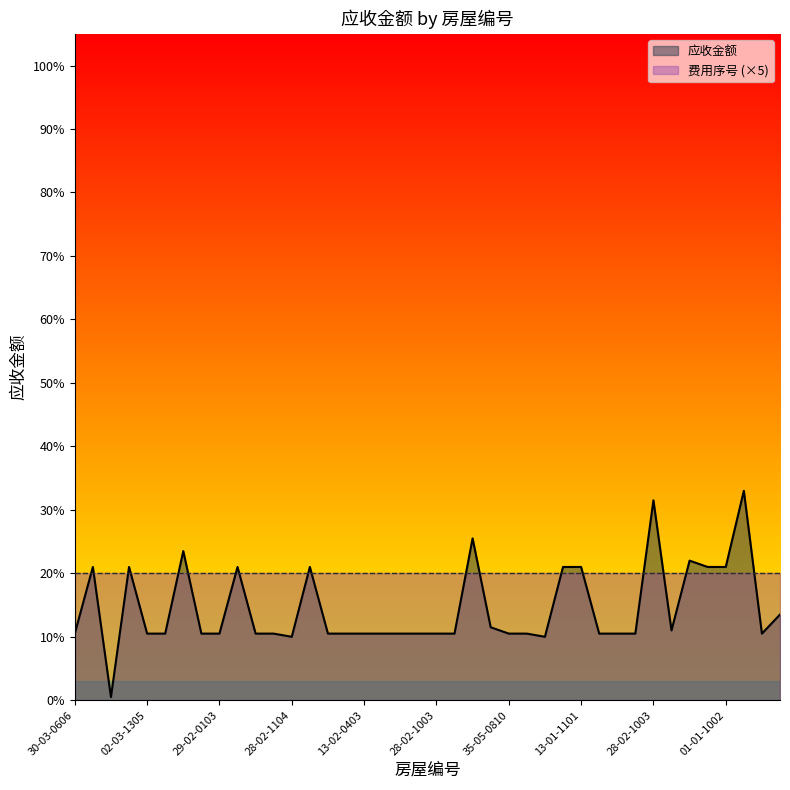

What is the difference between the values at 09-02-0303 and 10-03-0506?

12.5